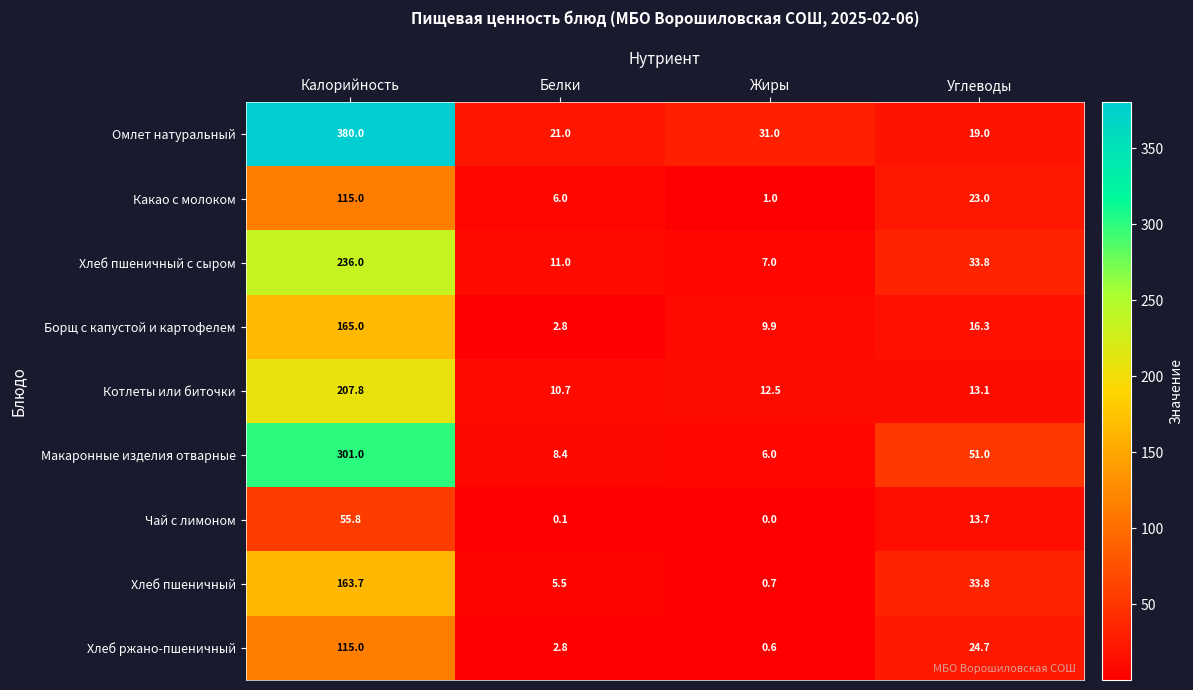

At which label does Омлет натуральный reach its minimum?

Углеводы